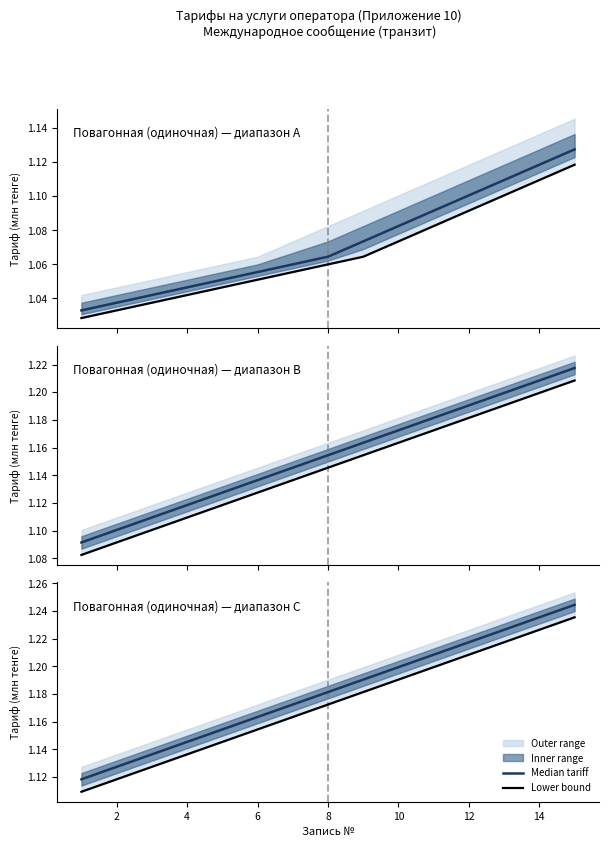

What is the value of the Median tariff point at the 7th from the left?

1172480